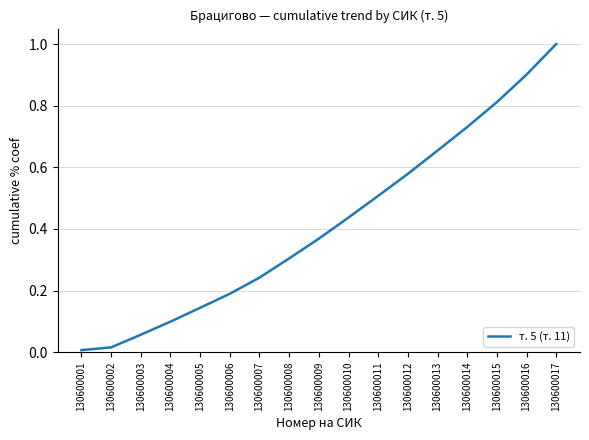

Count the number of data series in this chart.

1